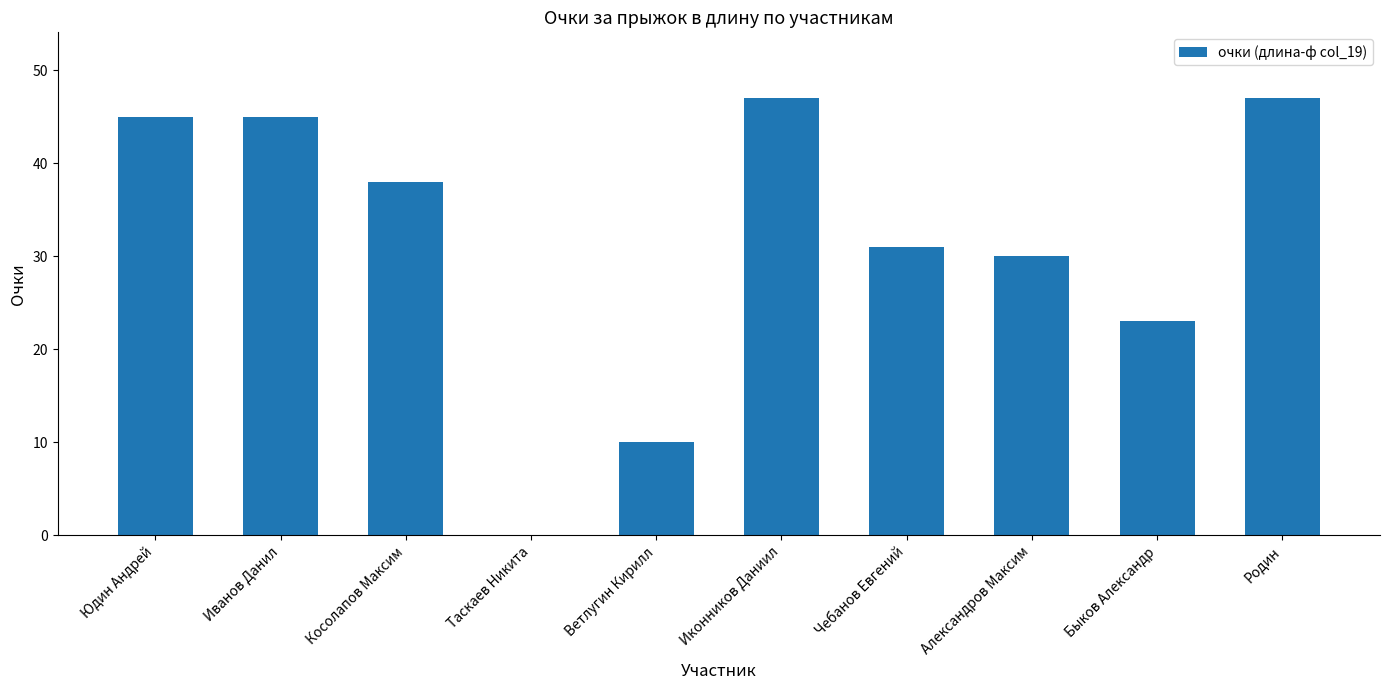

Where is the data nearest to the value 23?

Быков Александр